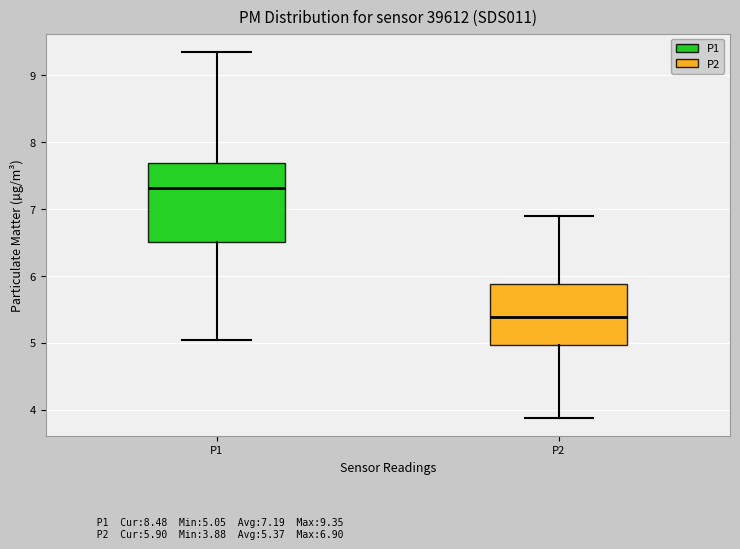

Reading left to right, transcribe this box plot: for each box, give where its median line is, the range the box spans, and where its two whiskers end, as read against the y-axis. The values are not printed on the chart, so give them approximately, as read against the axis.

P1: median 7.3, box 6.5 to 7.7, whiskers 5.1 to 9.4
P2: median 5.4, box 5.0 to 5.9, whiskers 3.9 to 6.9